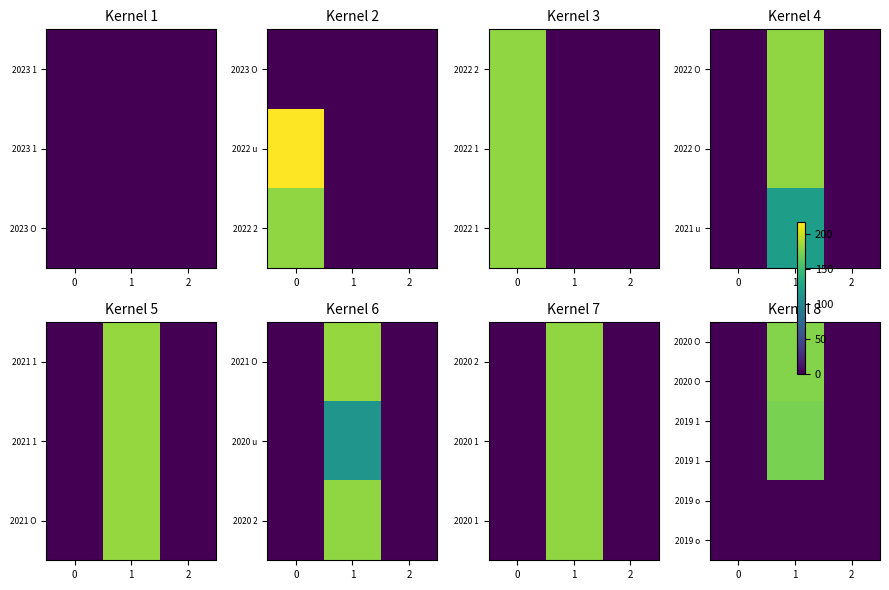

At which category is the sum across all series the highest?

1